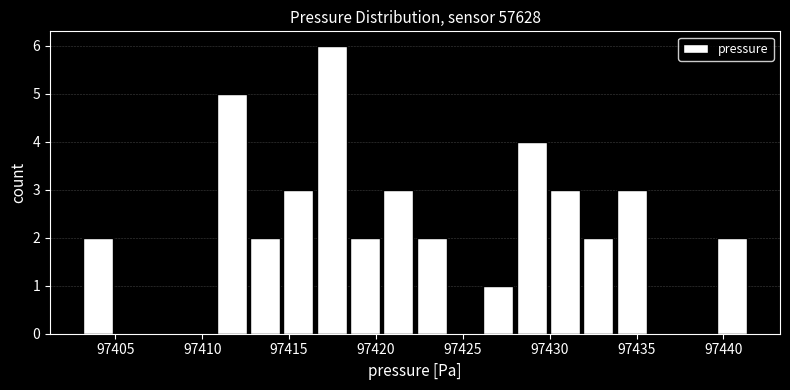

Around what value on the x-axis is the tallest bar? Give the approximate position of its centre, as read against the axis.

97417.5